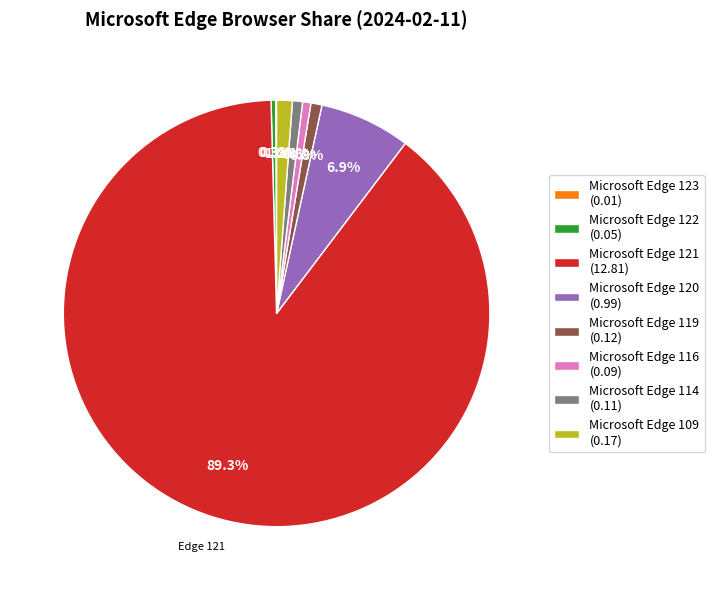

To the nearest percent, what is the difference between the largest and smallest slice percentages?

89%